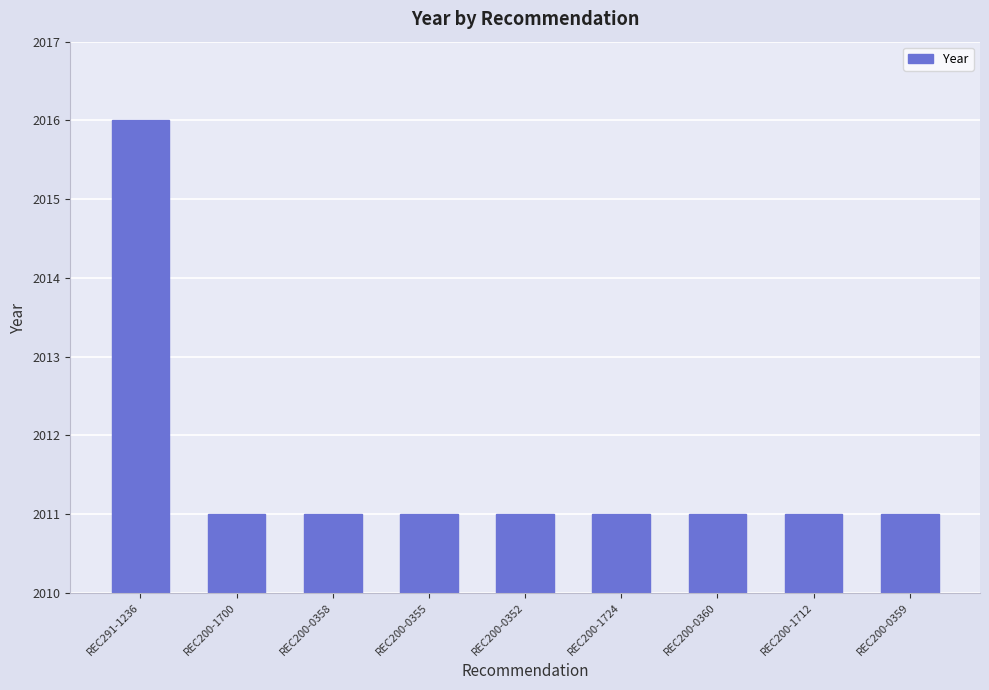

Reading left to right, transcribe all the data shown in this chart.

REC291-1236=2016	REC200-1700=2011	REC200-0358=2011	REC200-0355=2011	REC200-0352=2011	REC200-1724=2011	REC200-0360=2011	REC200-1712=2011	REC200-0359=2011